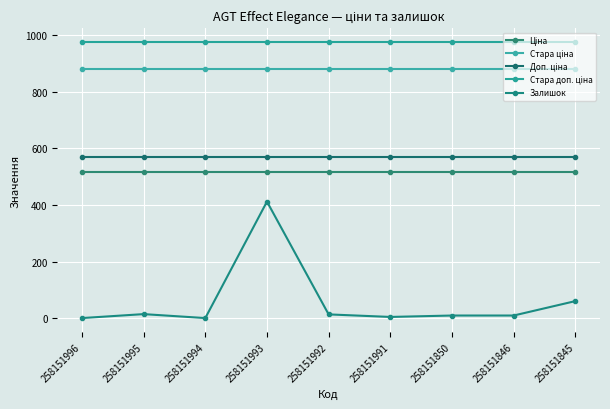

How many distinct data groups are displayed?

5